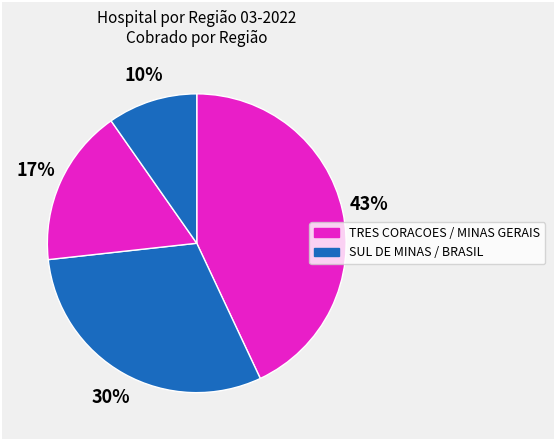

How many slices are in this pie chart?

4